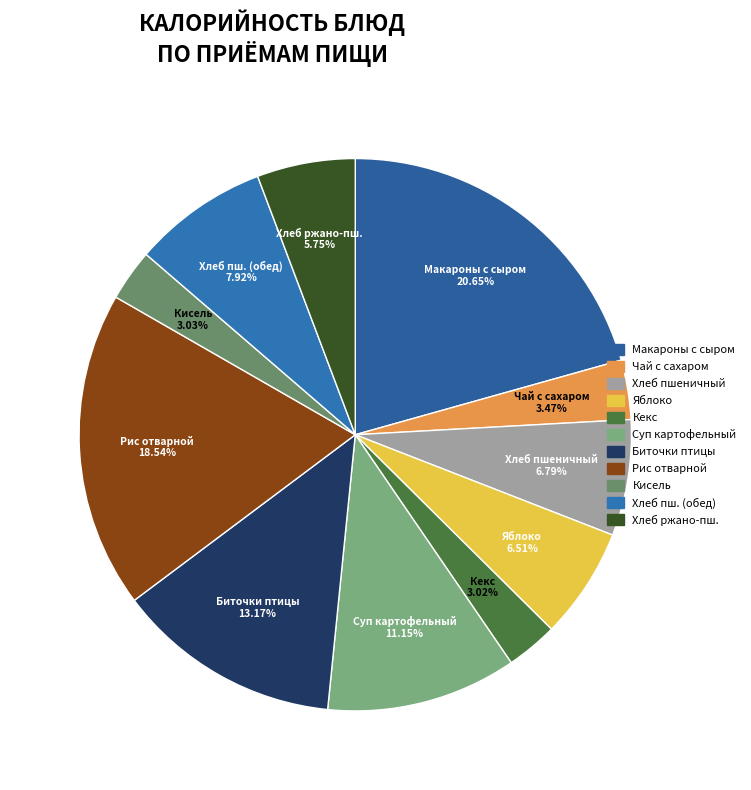

How many slices are in this pie chart?

11